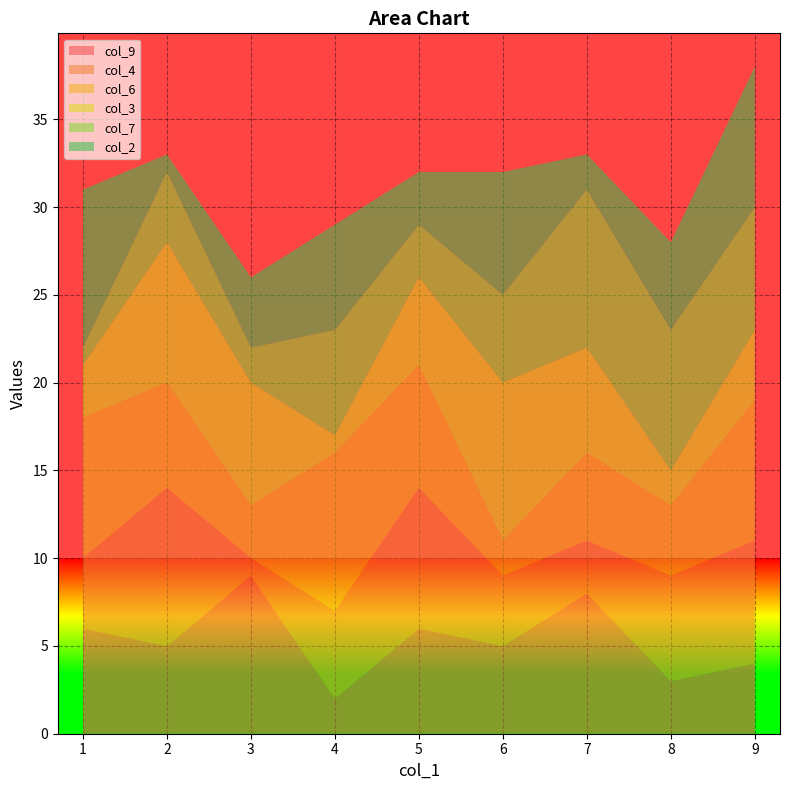

Reading left to right, what are all the values shown in this chart?

col_9: 1=6	2=5	3=9	4=2	5=6	6=5	7=8	8=3	9=4
col_4: 1=4	2=9	3=1	4=5	5=8	6=4	7=3	8=6	9=7
col_6: 1=8	2=6	3=3	4=9	5=7	6=2	7=5	8=4	9=8
col_3: 1=3	2=8	3=7	4=1	5=5	6=9	7=6	8=2	9=4
col_7: 1=1	2=4	3=2	4=6	5=3	6=5	7=9	8=8	9=7
col_2: 1=9	2=1	3=4	4=6	5=3	6=7	7=2	8=5	9=8